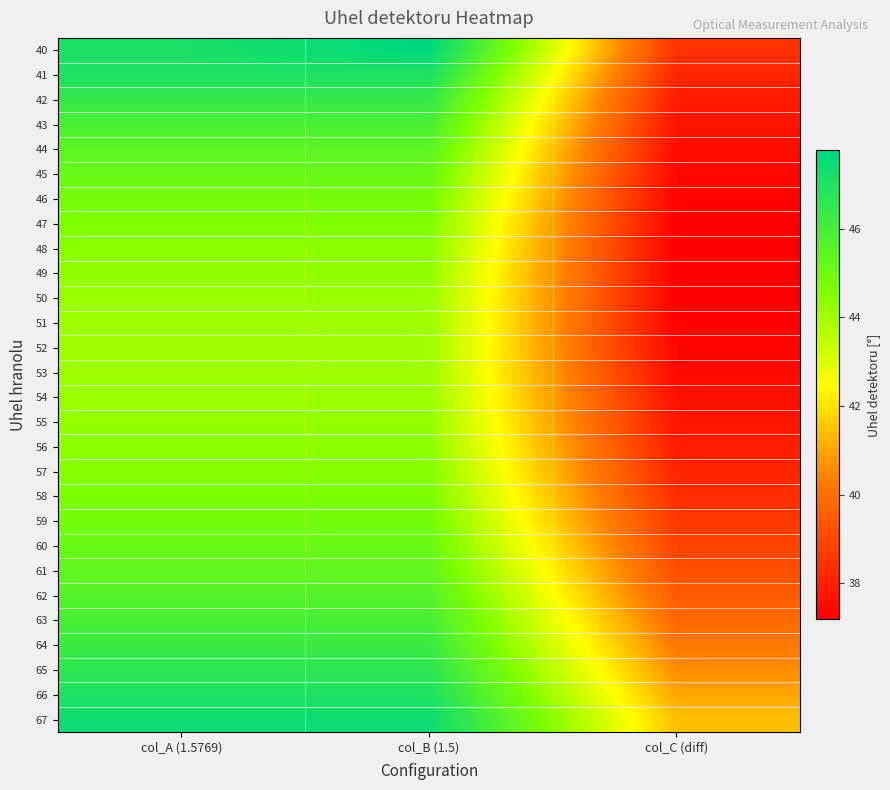

Reading left to right, list all the values displayed in this chart.

40: col_A (1.5769)=47.1	col_B (1.5)=47.8	col_C (diff)=38.5
41: col_A (1.5769)=47.0	col_B (1.5)=47.0	col_C (diff)=38.2
42: col_A (1.5769)=46.4	col_B (1.5)=46.4	col_C (diff)=37.9
43: col_A (1.5769)=45.9	col_B (1.5)=45.9	col_C (diff)=37.7
44: col_A (1.5769)=45.5	col_B (1.5)=45.5	col_C (diff)=37.5
45: col_A (1.5769)=45.1	col_B (1.5)=45.1	col_C (diff)=37.4
46: col_A (1.5769)=44.8	col_B (1.5)=44.8	col_C (diff)=37.3
47: col_A (1.5769)=44.6	col_B (1.5)=44.6	col_C (diff)=37.2
48: col_A (1.5769)=44.4	col_B (1.5)=44.4	col_C (diff)=37.2
49: col_A (1.5769)=44.3	col_B (1.5)=44.3	col_C (diff)=37.2
50: col_A (1.5769)=44.2	col_B (1.5)=44.2	col_C (diff)=37.2
51: col_A (1.5769)=44.1	col_B (1.5)=44.1	col_C (diff)=37.3
52: col_A (1.5769)=44.1	col_B (1.5)=44.1	col_C (diff)=37.3
53: col_A (1.5769)=44.1	col_B (1.5)=44.1	col_C (diff)=37.5
54: col_A (1.5769)=44.1	col_B (1.5)=44.1	col_C (diff)=37.6
55: col_A (1.5769)=44.2	col_B (1.5)=44.2	col_C (diff)=37.7
56: col_A (1.5769)=44.3	col_B (1.5)=44.3	col_C (diff)=37.9
57: col_A (1.5769)=44.5	col_B (1.5)=44.5	col_C (diff)=38.1
58: col_A (1.5769)=44.7	col_B (1.5)=44.7	col_C (diff)=38.4
59: col_A (1.5769)=44.9	col_B (1.5)=44.9	col_C (diff)=38.6
60: col_A (1.5769)=45.1	col_B (1.5)=45.1	col_C (diff)=38.9
61: col_A (1.5769)=45.3	col_B (1.5)=45.3	col_C (diff)=39.2
62: col_A (1.5769)=45.6	col_B (1.5)=45.6	col_C (diff)=39.5
63: col_A (1.5769)=45.9	col_B (1.5)=45.9	col_C (diff)=39.8
64: col_A (1.5769)=46.3	col_B (1.5)=46.3	col_C (diff)=40.2
65: col_A (1.5769)=46.6	col_B (1.5)=46.6	col_C (diff)=40.6
66: col_A (1.5769)=47.0	col_B (1.5)=47.0	col_C (diff)=41.0
67: col_A (1.5769)=47.4	col_B (1.5)=47.4	col_C (diff)=41.4